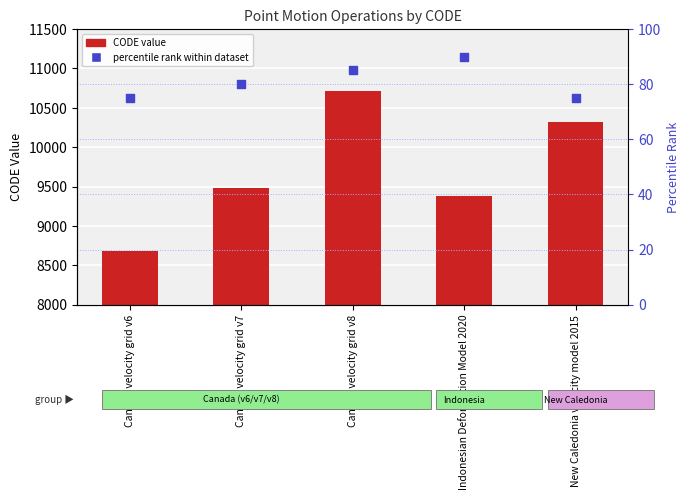

At which category is the sum across all series the highest?

Canada velocity grid v8